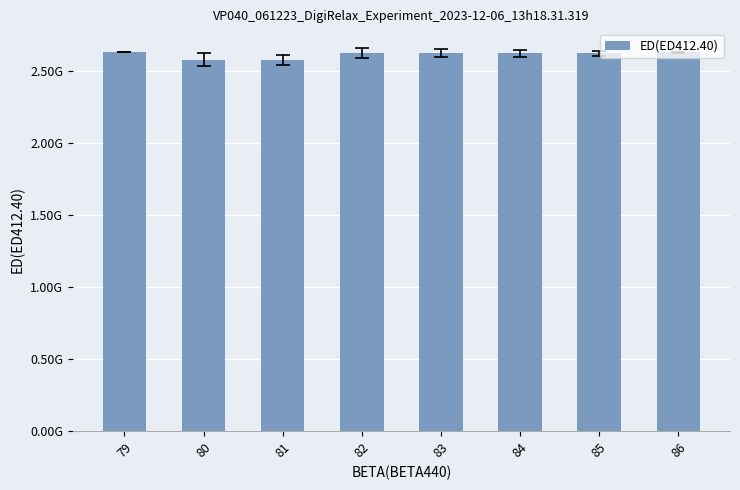

What is the sum of all values?

20901567725.1